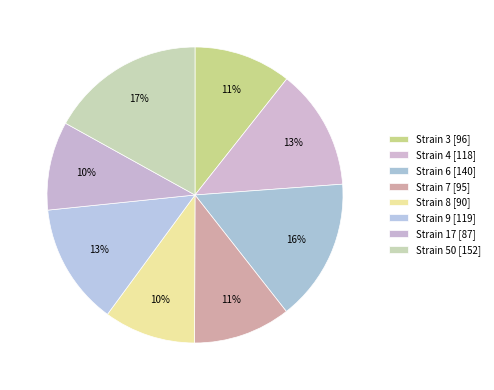

Count the number of slices in the pie.

8